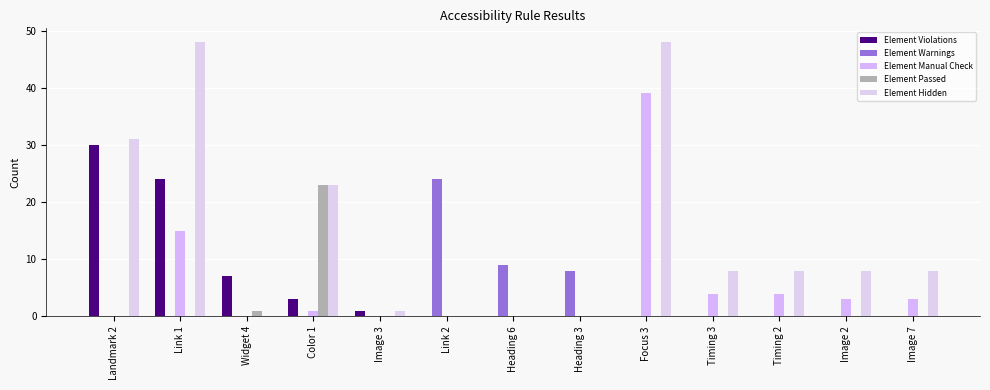

Read the Element Warnings value at Link 2.

24